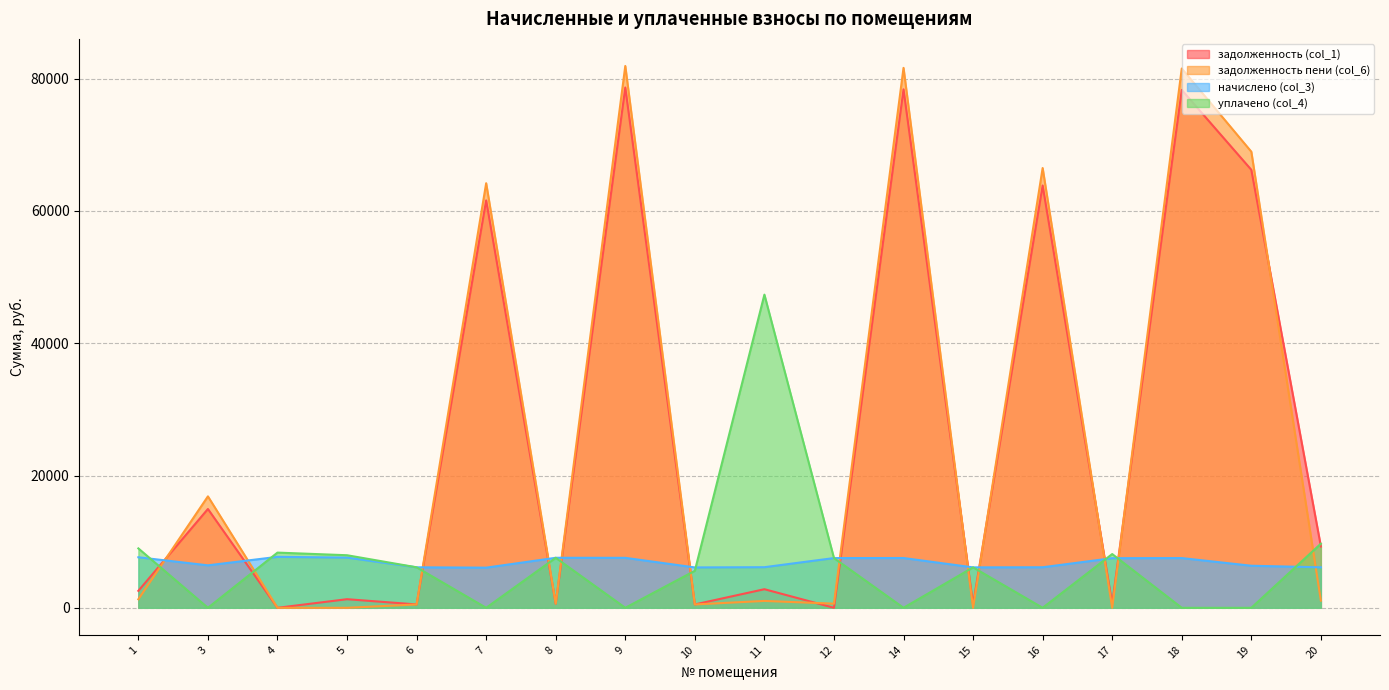

Is it true that задолженность пени (col_6) equals 66482.7 at 16?

True